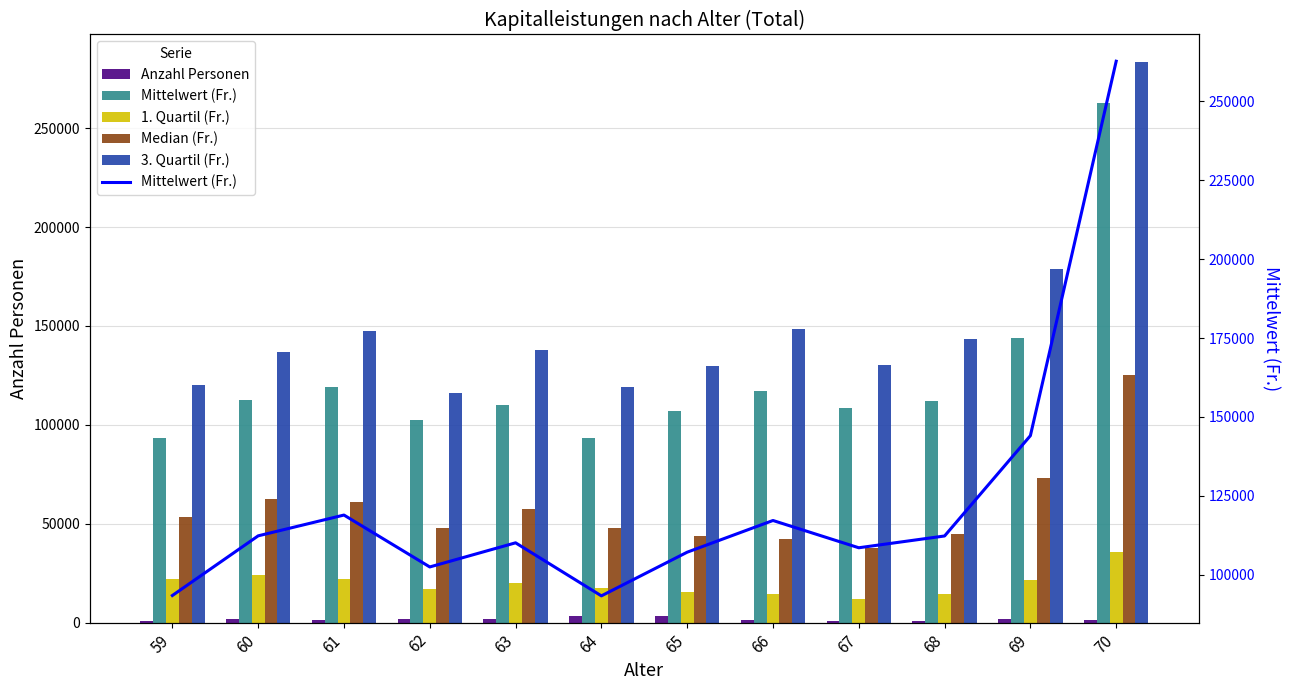

Reading left to right, what are all the values shown in this chart?

Anzahl Personen: 59=919.0	60=1897.0	61=1371.0	62=1900.0	63=1811.0	64=3312.0	65=3467.0	66=1107.0	67=936.0	68=981.0	69=1668.0	70=1091.0
Mittelwert (Fr.): 59=93417.8	60=112322.4	61=118910.8	62=102467.9	63=110114.5	64=93307.5	65=107144.0	66=117185.2	67=108544.3	68=112280.8	69=144062.7	70=262693.5
1. Quartil (Fr.): 59=22169.0	60=24301.0	61=22073.0	62=16791.5	63=19912.0	64=17342.5	65=15402.0	66=14301.0	67=12093.0	68=14258.0	69=21440.0	70=35676.0
Median (Fr.): 59=53458.0	60=62370.0	61=61189.0	62=48069.5	63=57409.0	64=47895.5	65=43919.0	66=42508.0	67=37782.5	68=45047.0	69=72875.0	70=125321.0
3. Quartil (Fr.): 59=120386.0	60=136877.0	61=147529.0	62=116005.5	63=138008.0	64=119244.0	65=129583.0	66=148380.0	67=130245.5	68=143469.0	69=178954.5	70=283233.0